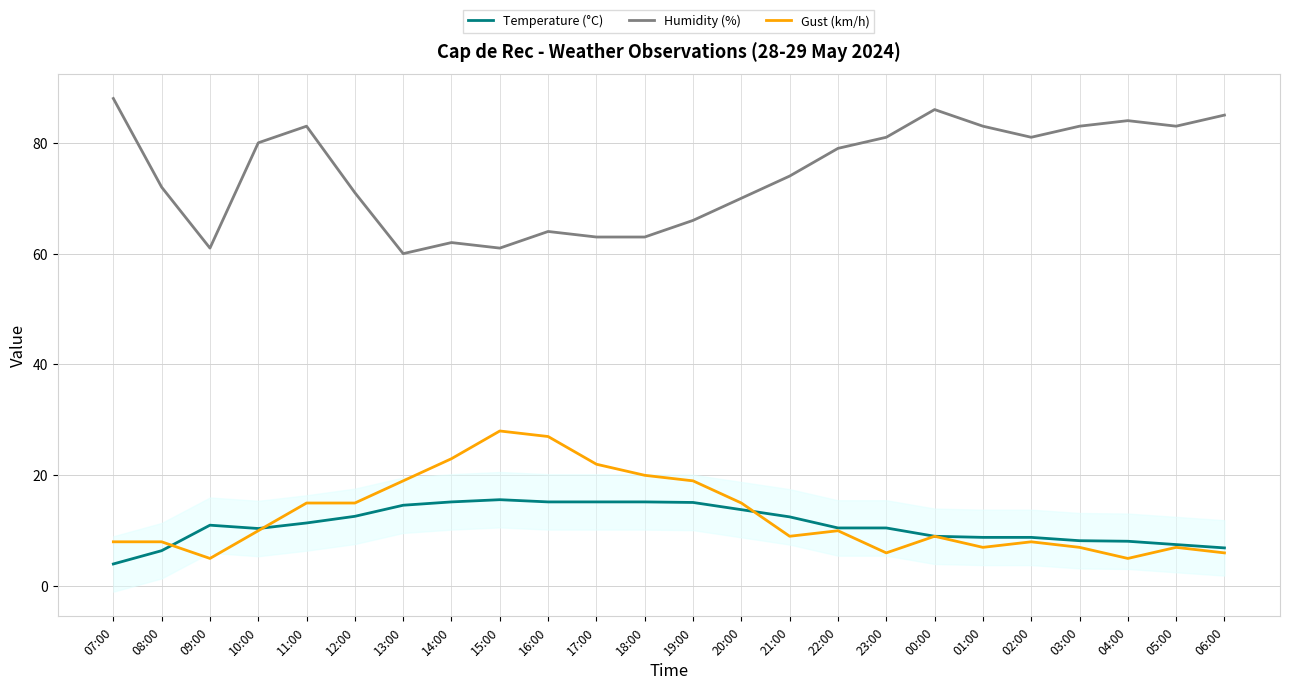

How many intersections are there between Gust (km/h) and Temperature (°C)?

3